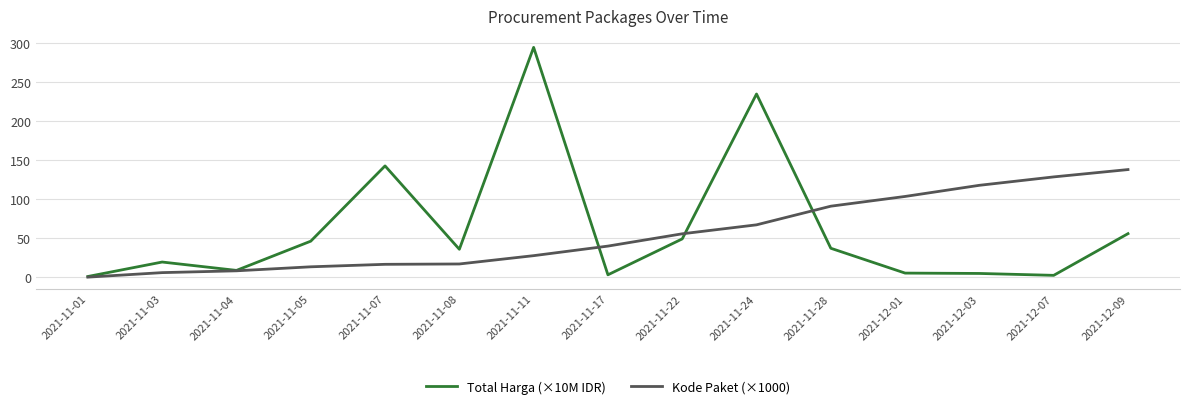

Is it true that Kode Paket (×1000) equals 27.7 at 2021-11-08?

False